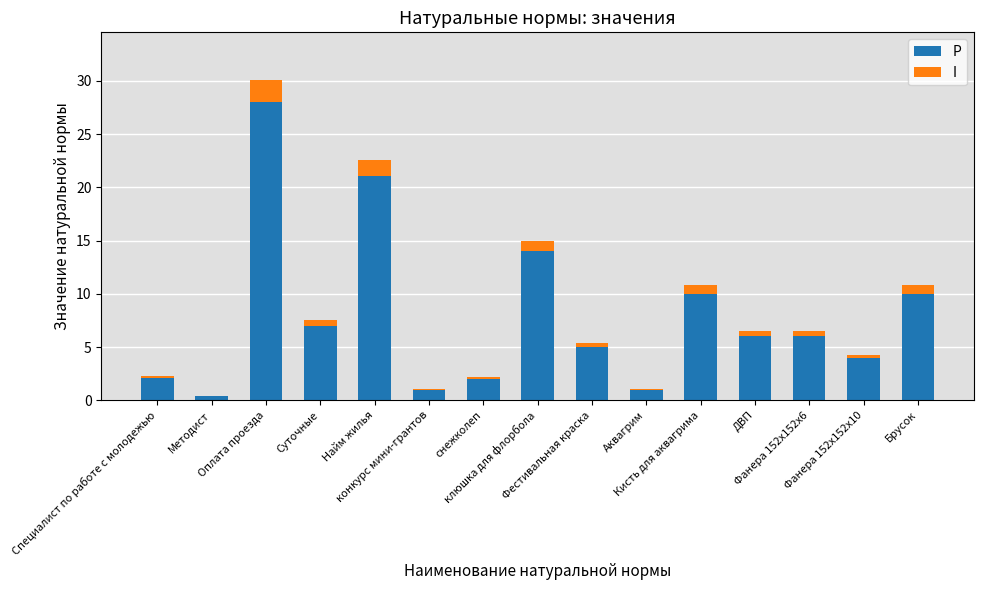

What is the sum of all P values?

117.5